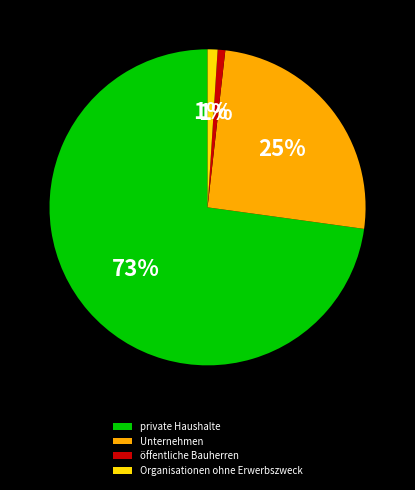

Combined, do Unternehmen and private Haushalte account for over 50%?

Yes